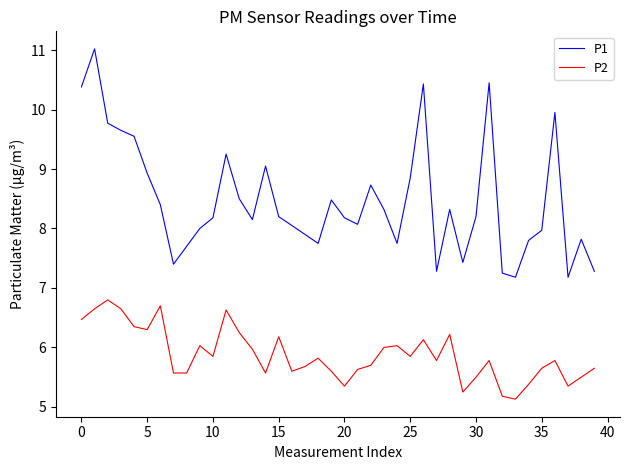

How many lines are shown in the chart?

2